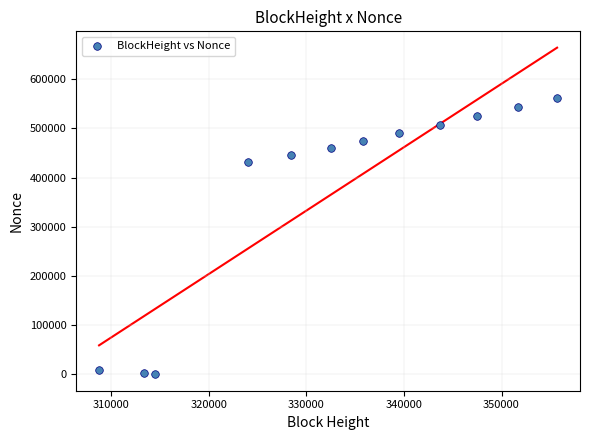

What is the average Y value?

371065